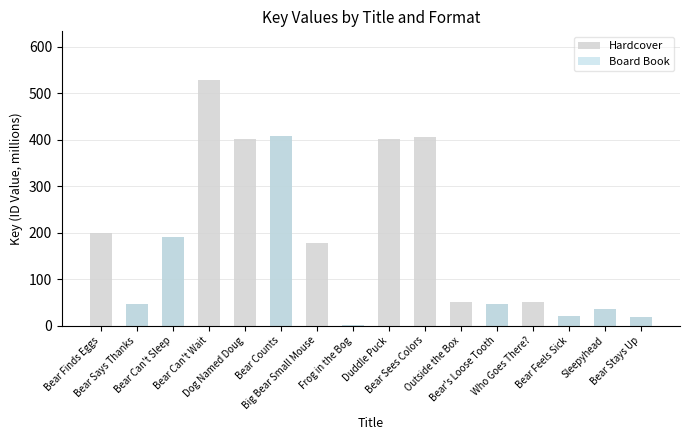

What is the difference between the second highest and second lowest values in the Hardcover series?

389.2